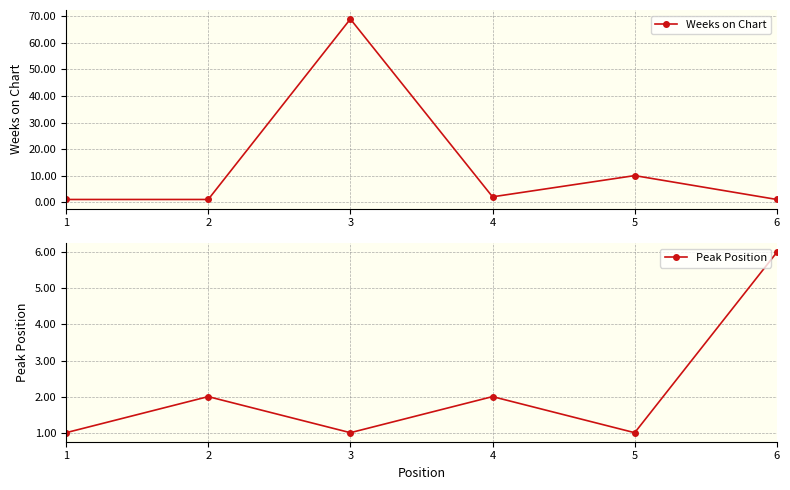

What is the sum of all Weeks on Chart values?

84